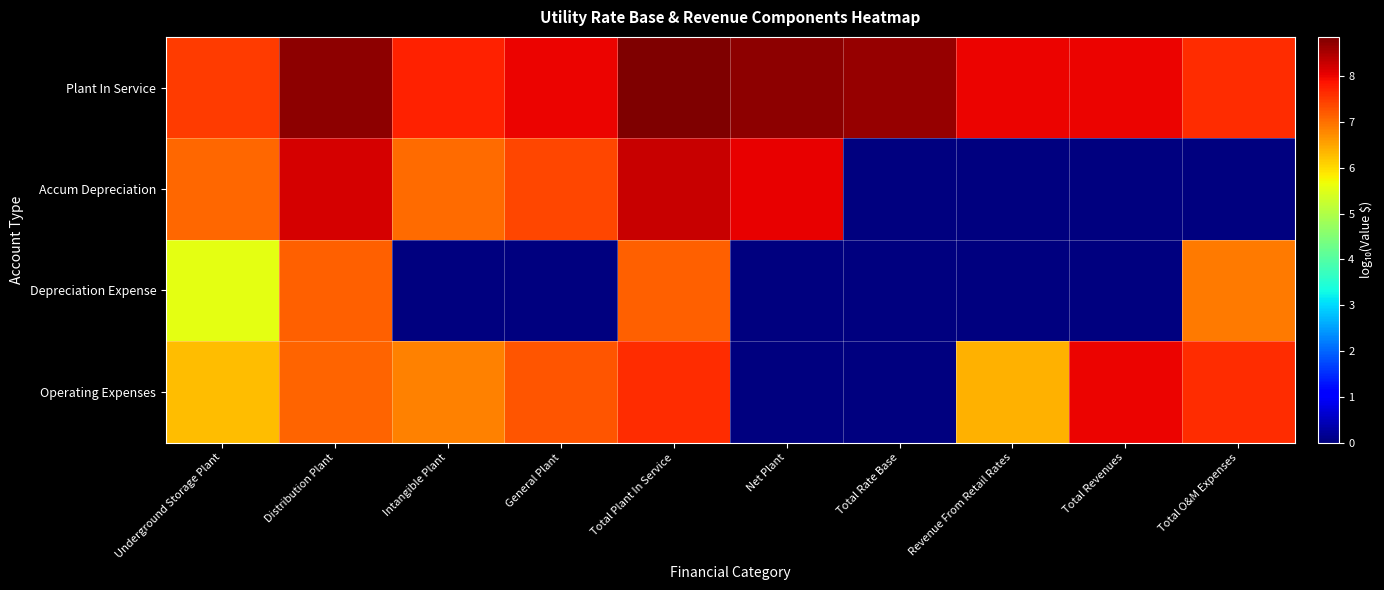

How many categories are shown in the chart?

10